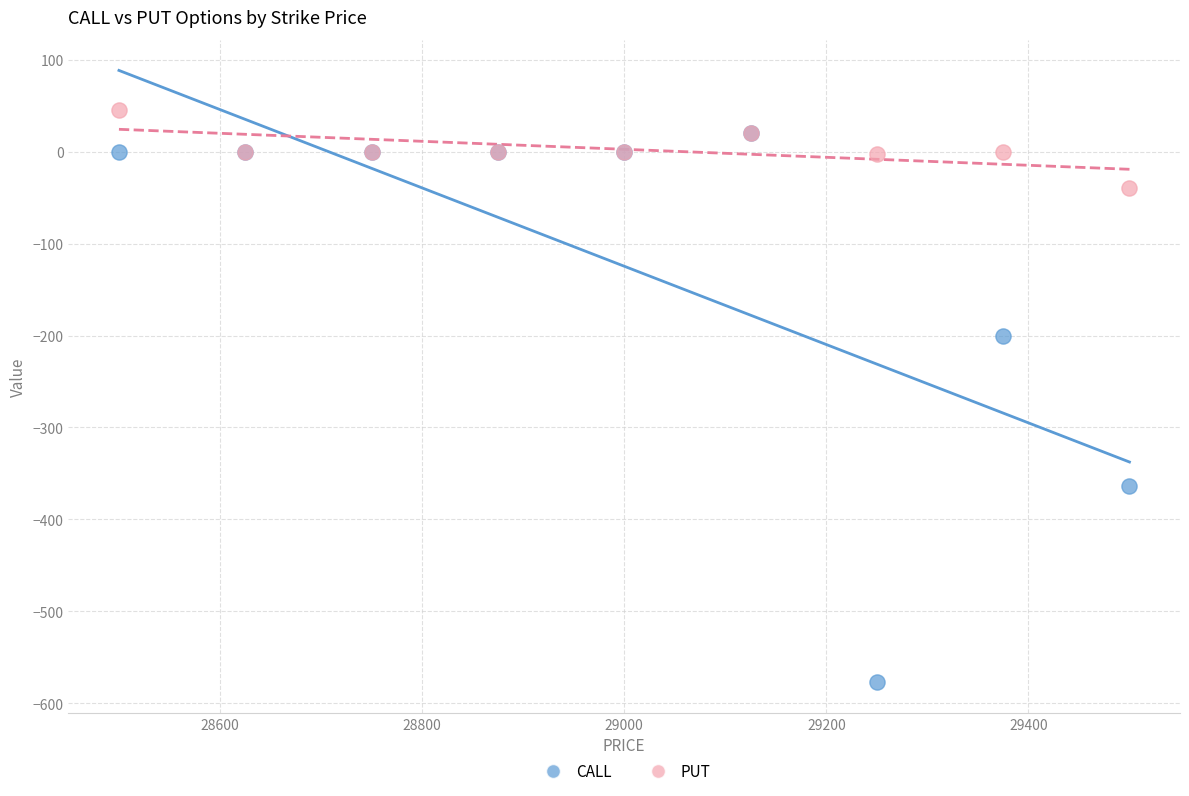

Across all series, what Y value is closest to -266?

-201